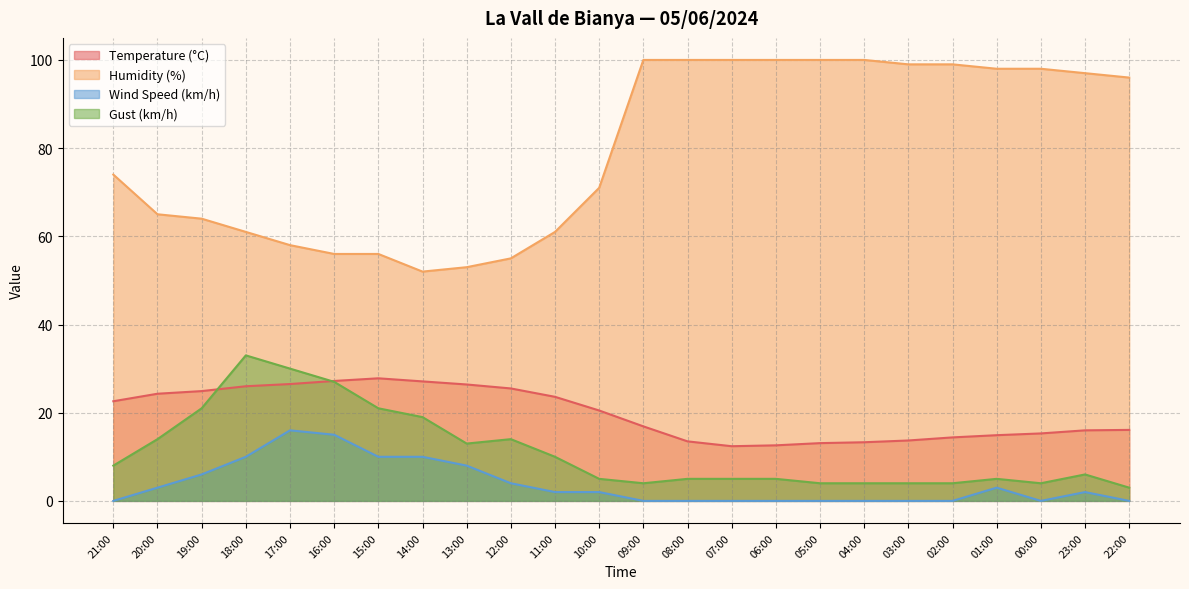

Does the chart have visible grid lines?

Yes